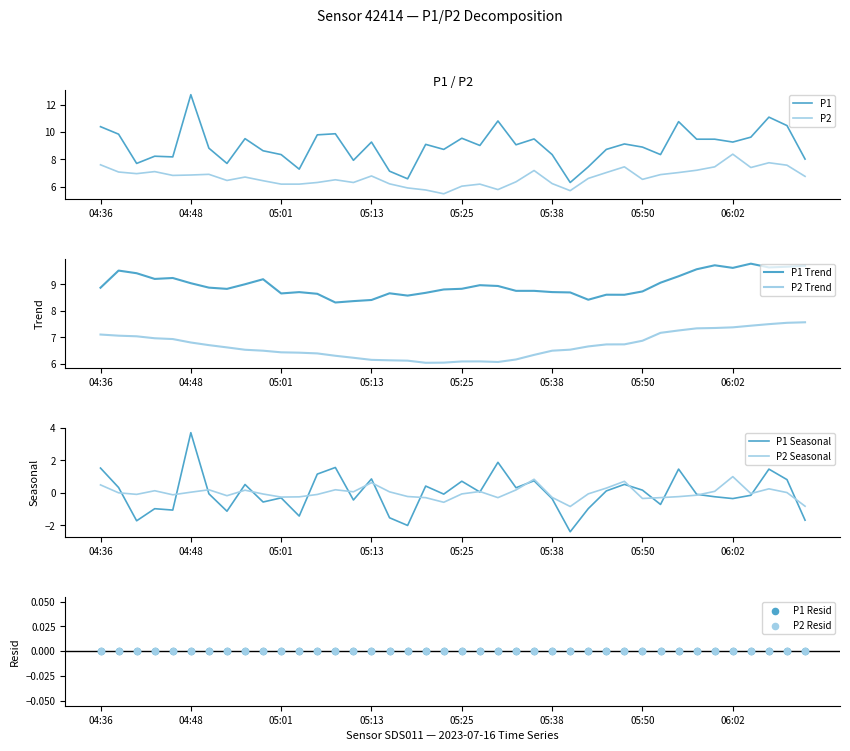

At how many categories does at least one series exceed 7?

38